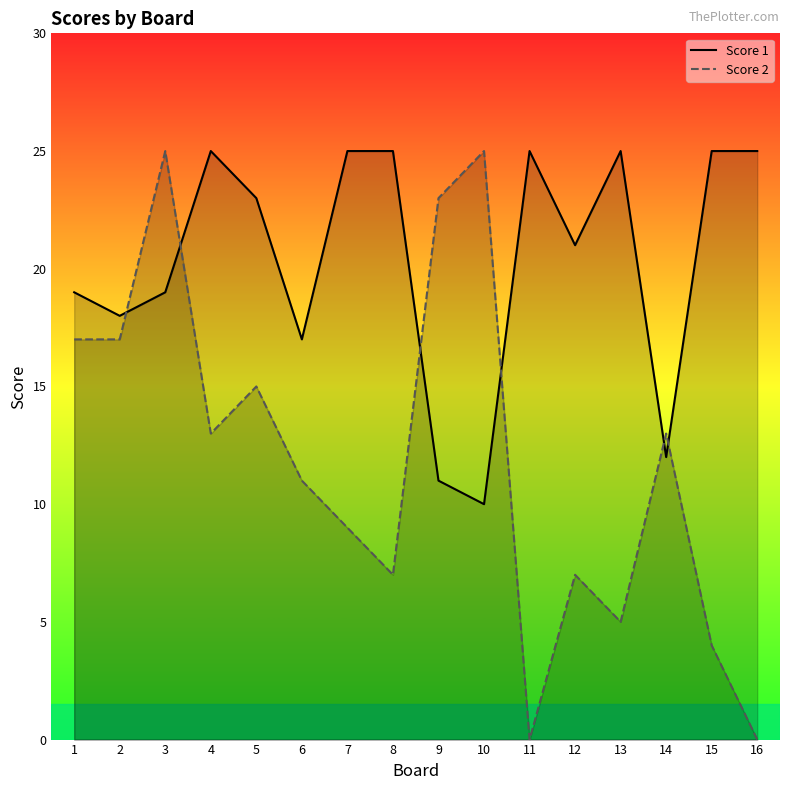

How many intersections are there between Score 1 and Score 2?

6